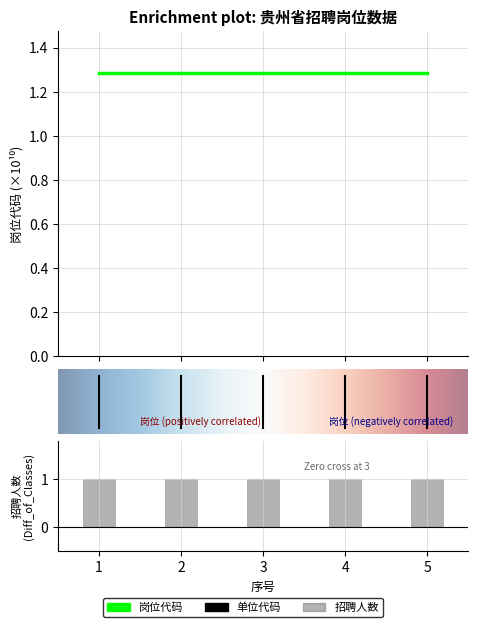

Rank the series by their maximum value, from lowest to highest.

岗位代码, 单位代码